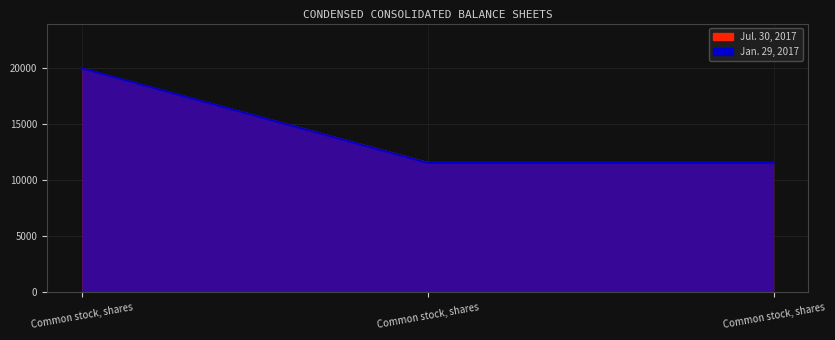

The Jul. 30, 2017 series shows 11590 at Common stock, shares. True or false?

True